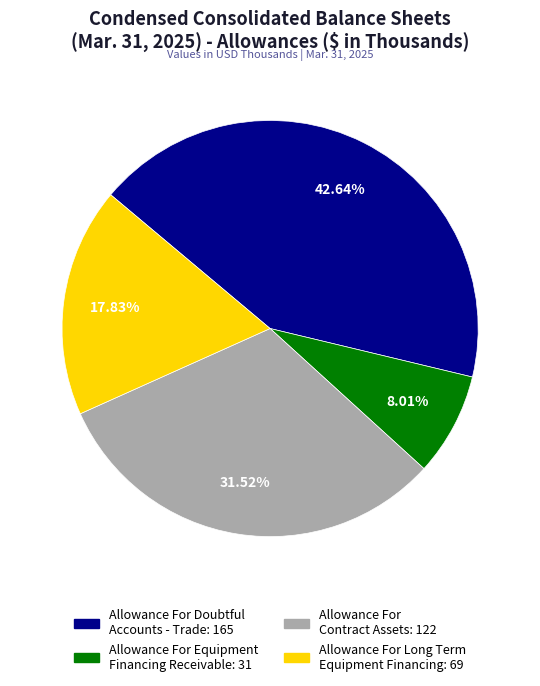

What percentage is the Allowance For Equipment Financing Receivable slice, to the nearest percent?

8%